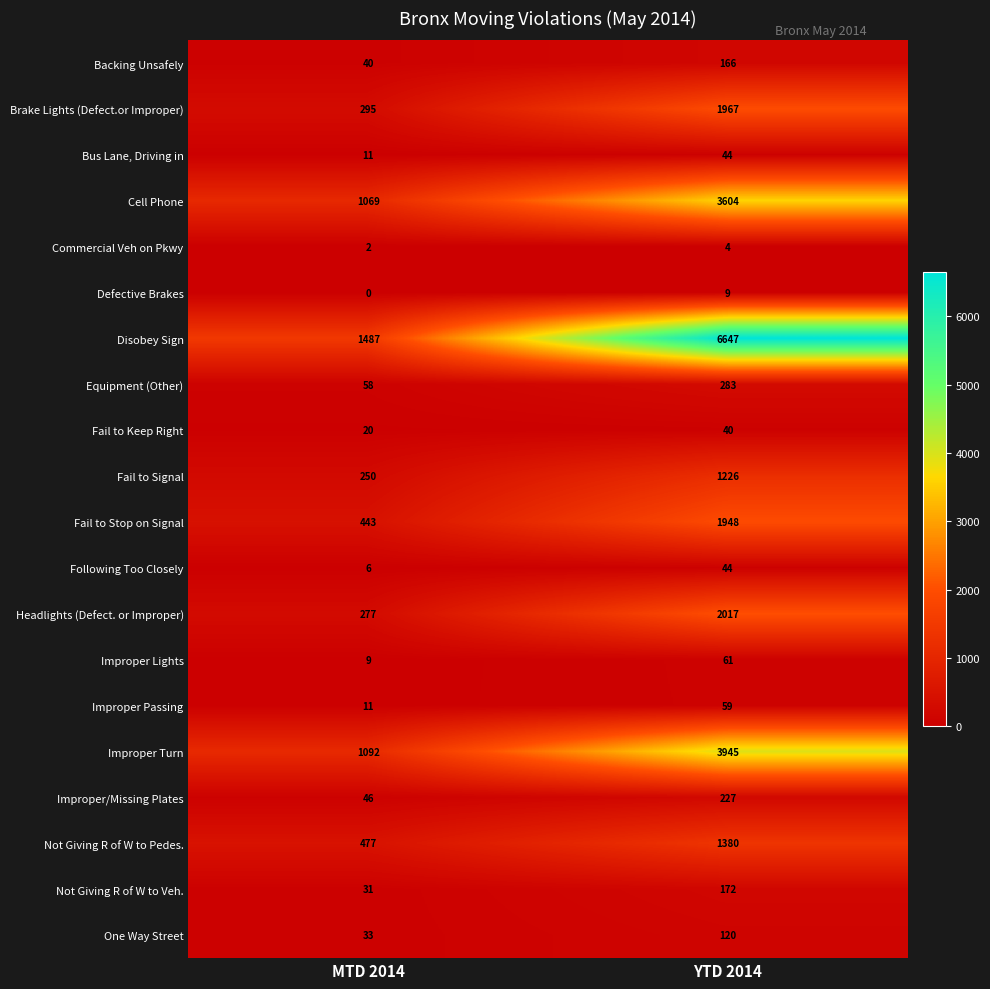

The value of Fail to Stop on Signal at MTD 2014 is 712. True or false?

False